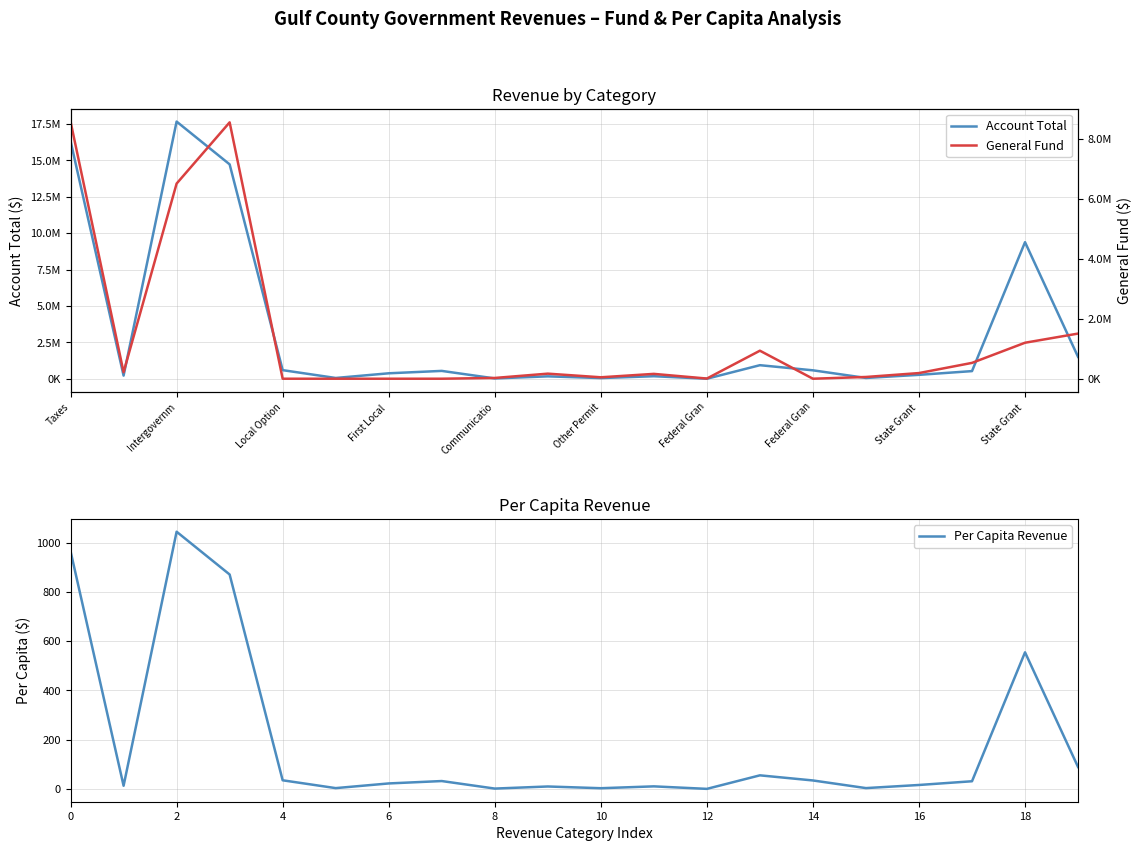

Is it true that Per Capita Revenue equals 1501.6 at 0?

False